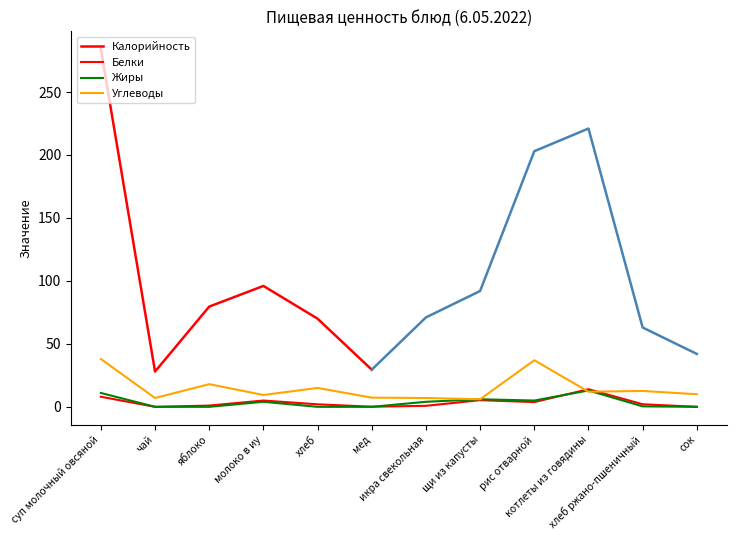

What position from the right is котлеты из говядины?

3